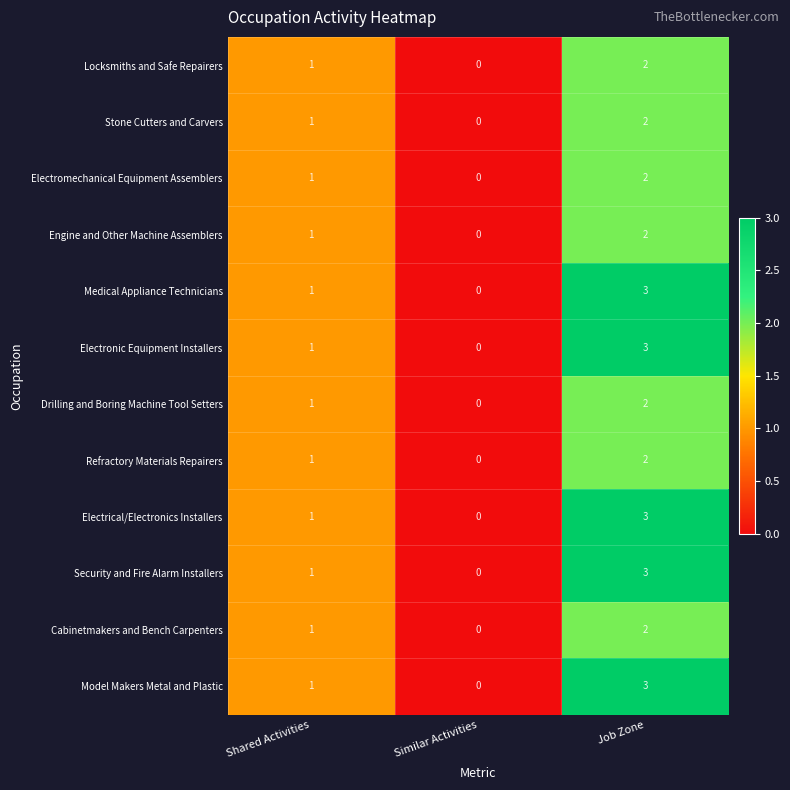

List the labels in order of Electronic Equipment Installers value, smallest first.

Similar Activities, Shared Activities, Job Zone